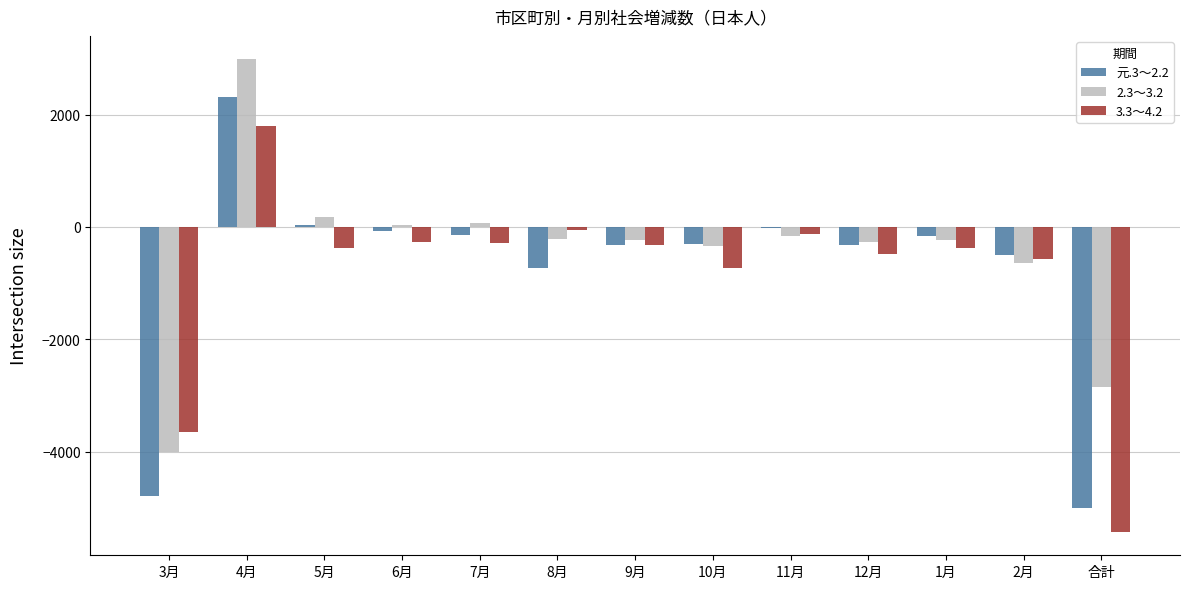

What value does the 元.3～2.2 series have at 12月, to the nearest 50?

-300